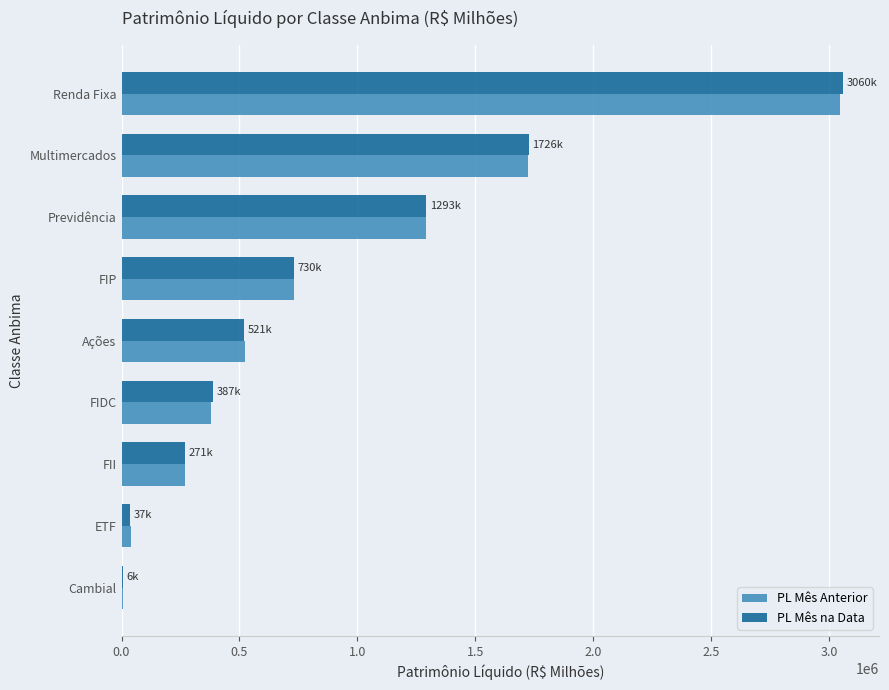

What is the sum of all PL Mês na Data values?

8031506.2